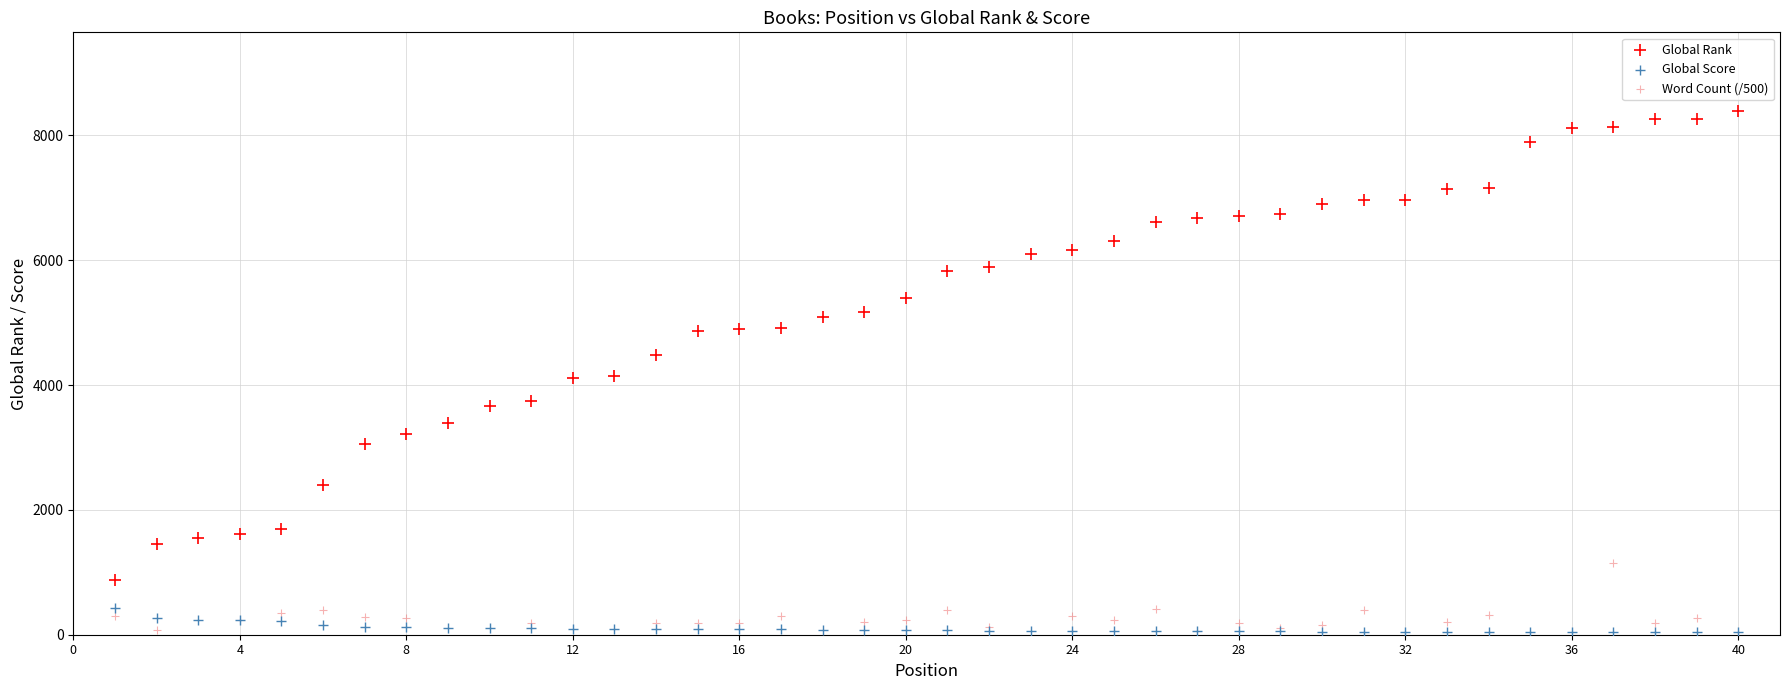

Which series contains the highest Y value?

Global Rank